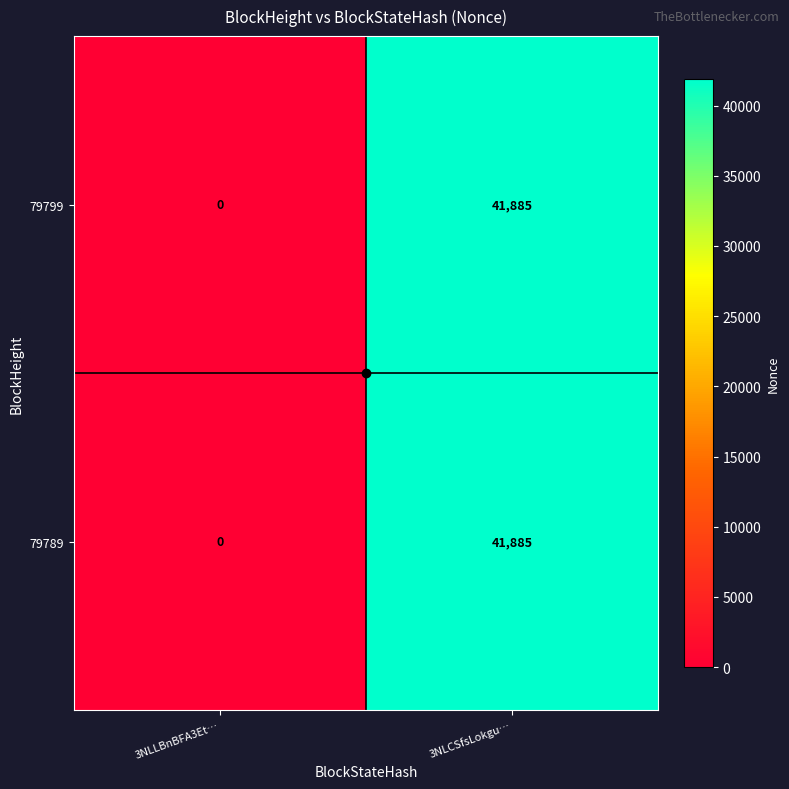

What is the approximate value of 79799 at 3NLCSfsLokgu…?

41885